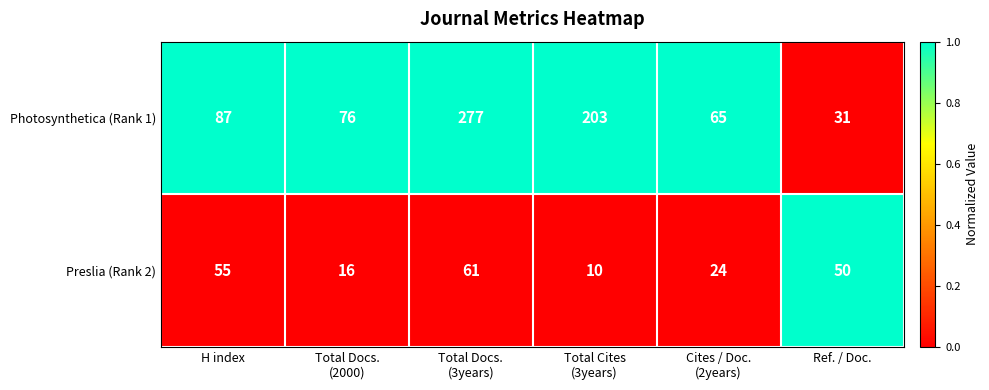

Reading left to right, list all the values displayed in this chart.

Photosynthetica (Rank 1): 87	76	277	203	65	31
Preslia (Rank 2): 55	16	61	10	24	50